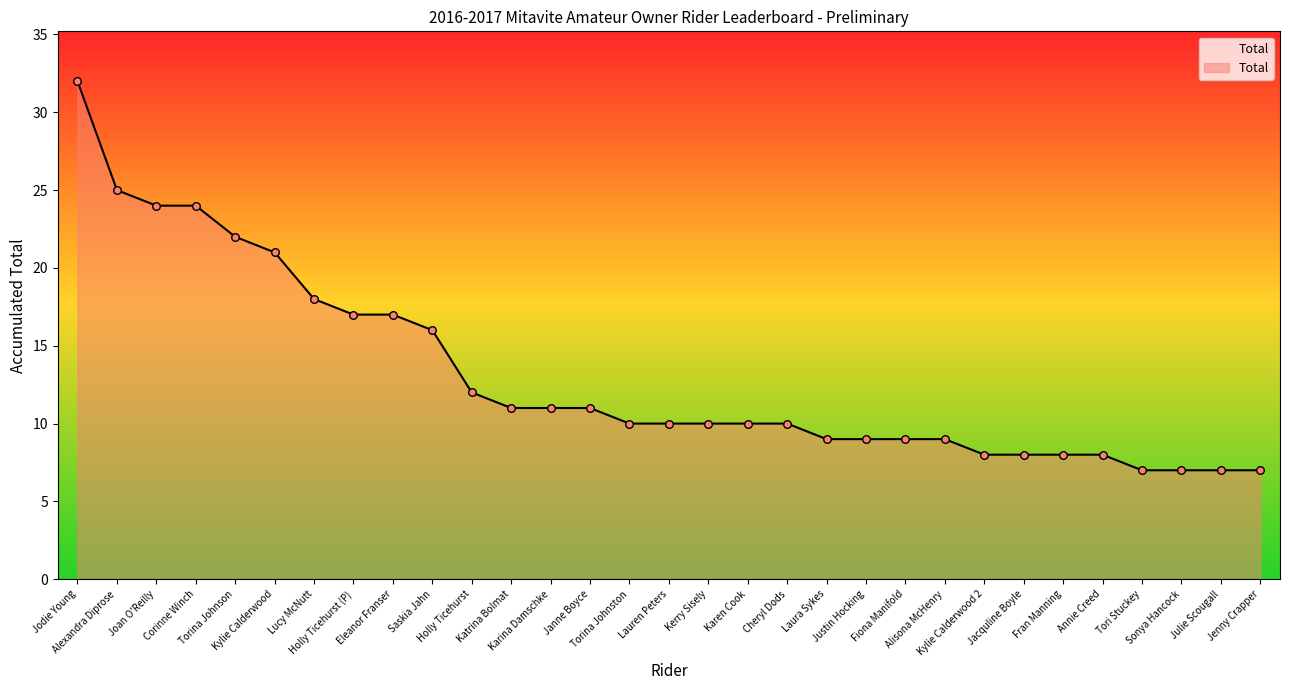

Approximately how many times larger is the value at Justin Hocking compared to Saskia Jahn?

0.6